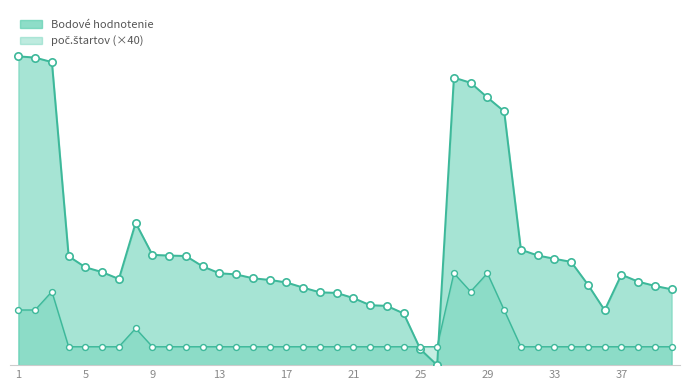

What is the total value across all series at 14?

237.5